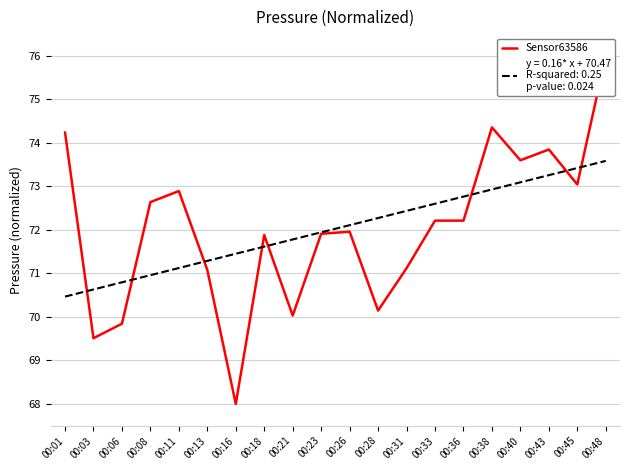

Rank the categories by value from highest to lowest.

00:48, 00:38, 00:01, 00:43, 00:40, 00:45, 00:11, 00:08, 00:33, 00:36, 00:26, 00:23, 00:18, 00:31, 00:13, 00:28, 00:21, 00:06, 00:03, 00:16